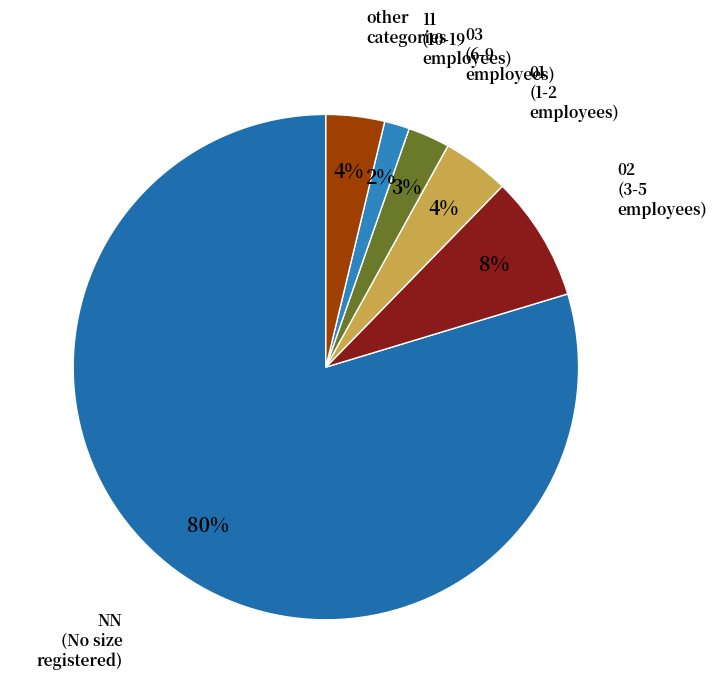

How many slices are in this pie chart?

6